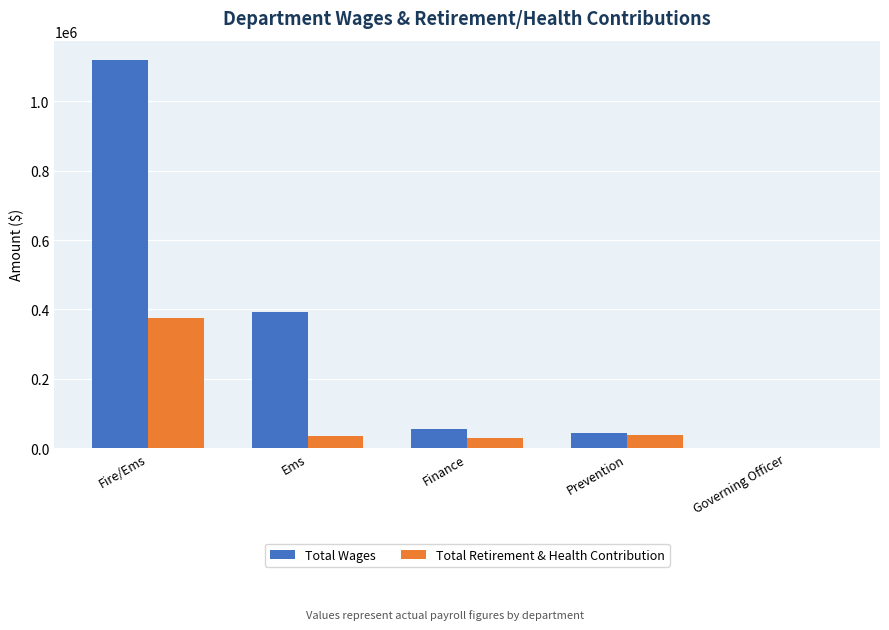

The Total Wages series shows 55780 at Finance. True or false?

True